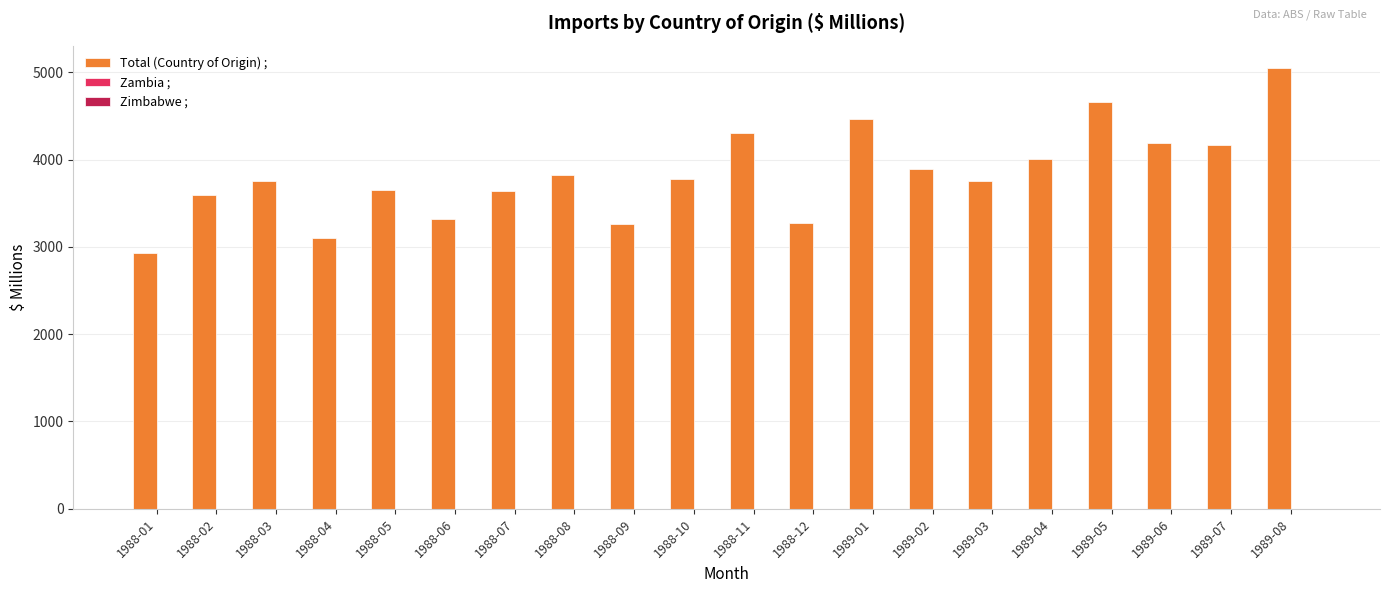

Which series has the widest spread of values?

Total (Country of Origin) ;